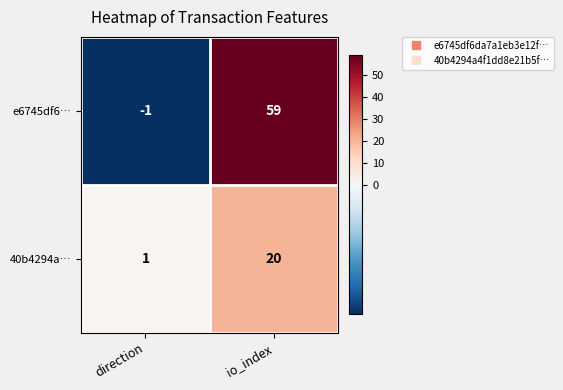

What is the difference between the maximum and minimum values in the 40b4294a… series?

19